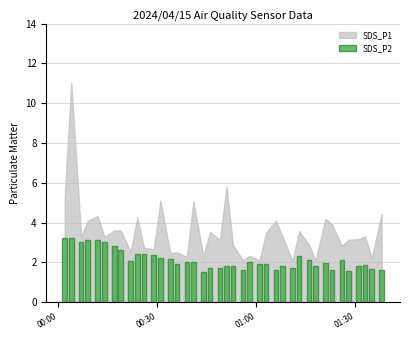

What is the difference between the second highest and minimum values?

1.7